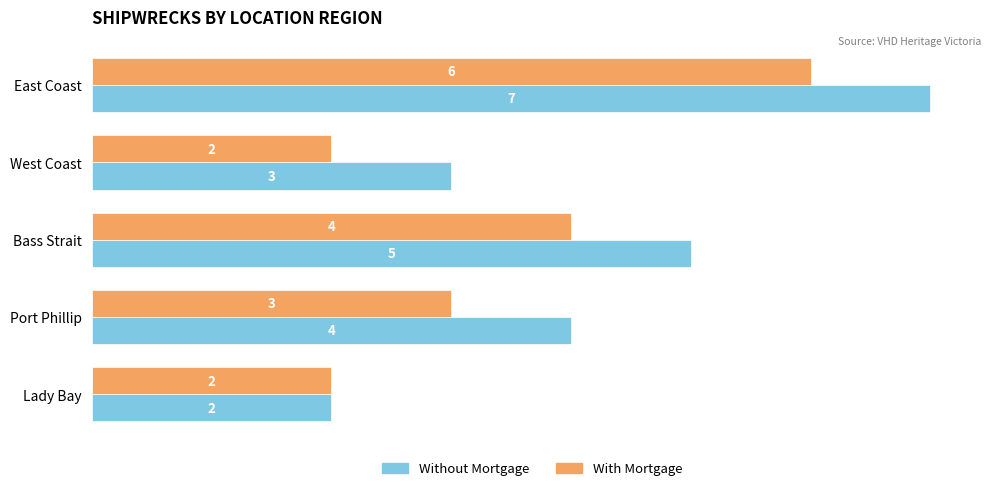

What is the difference between the maximum and second lowest values in the Without Mortgage series?

4